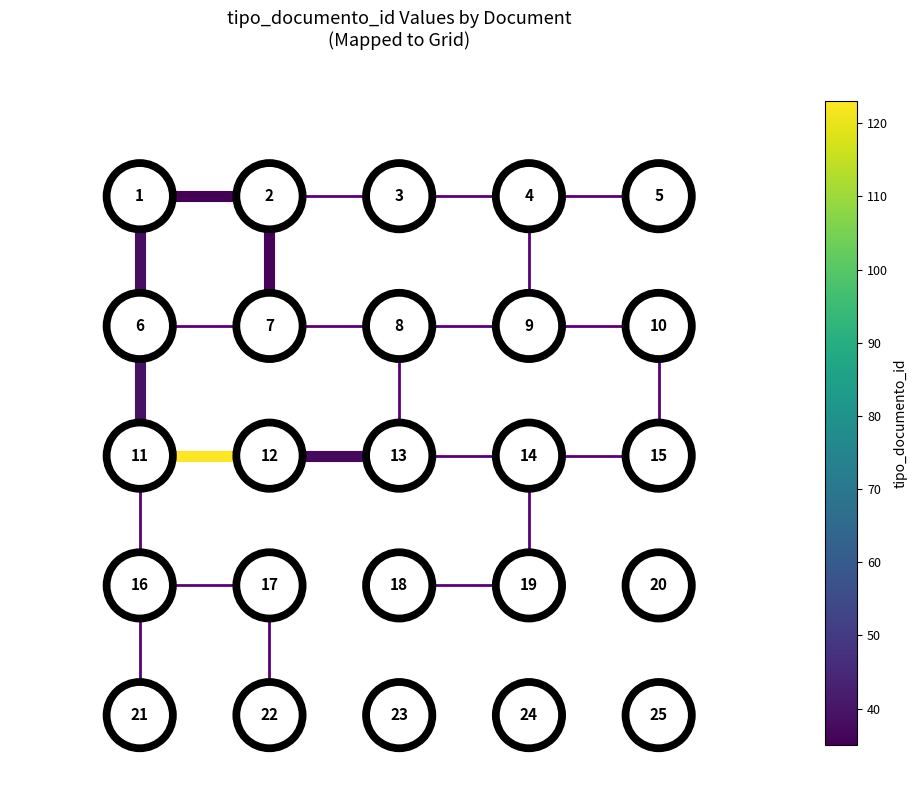

What is the sum of all edge_12_13 values?

4